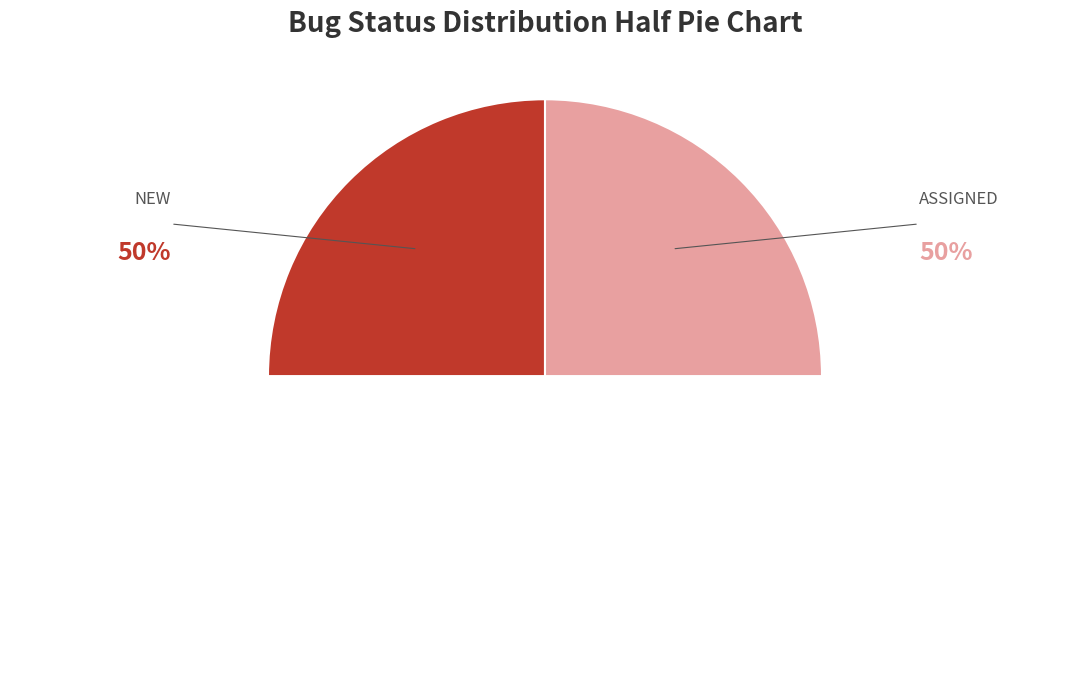

How many segments does this pie chart have?

3